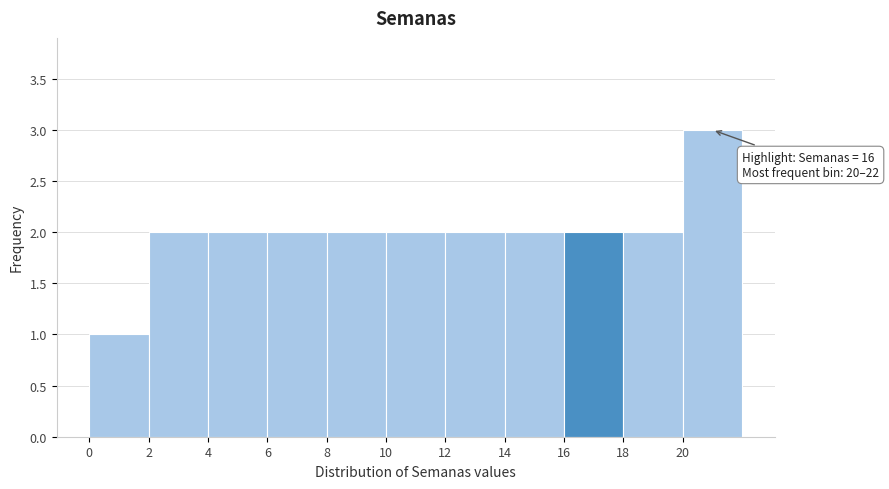

Over which range of the x-axis is the bar tallest?

20 to 22